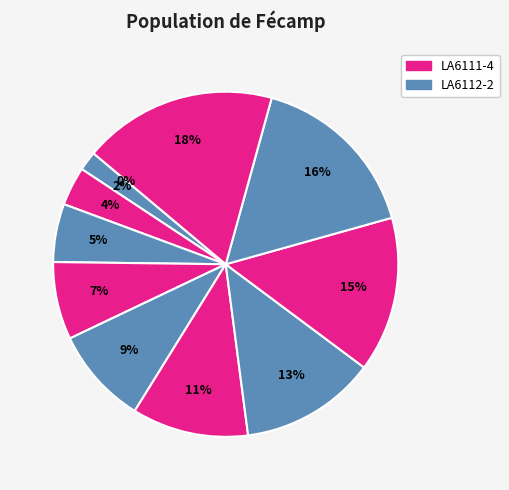

Does LA10141-2 account for over 50% of the chart?

No